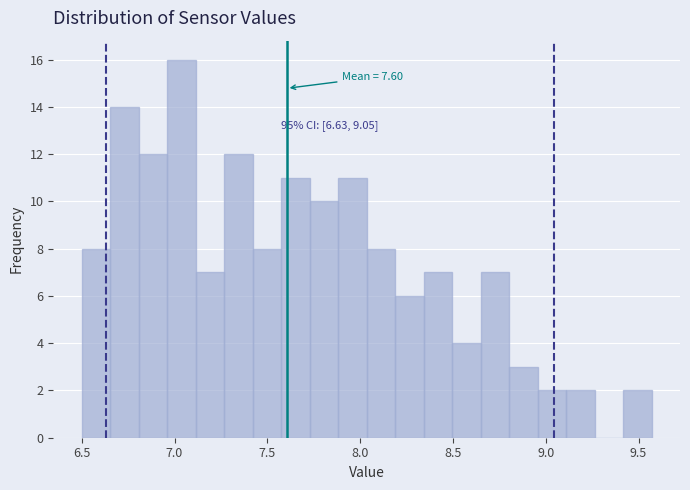

Read against the x-axis, roughly where is the centre of the tallest bar?

7.05